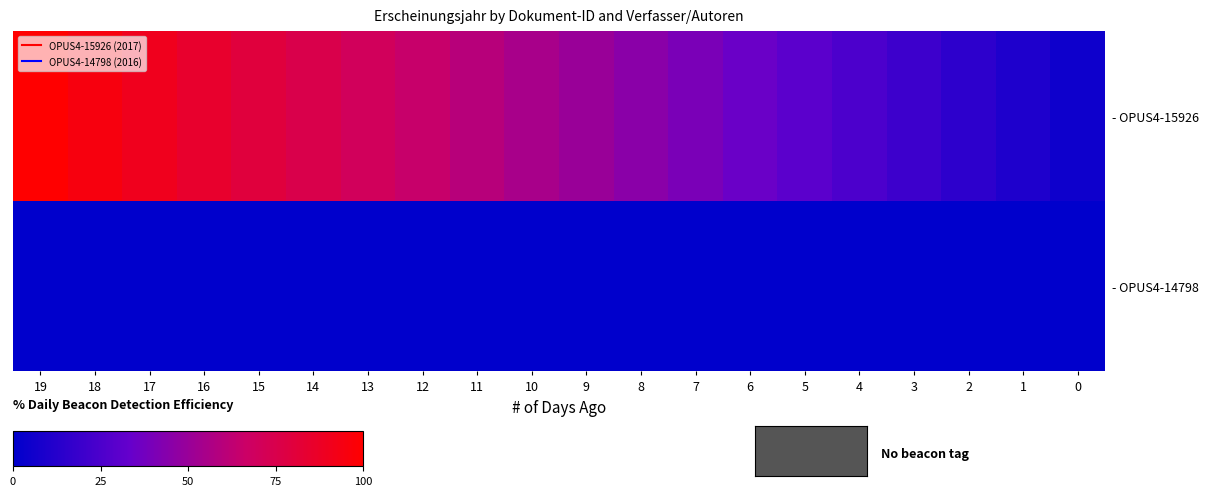

Between 3 and 8, which is larger?

8